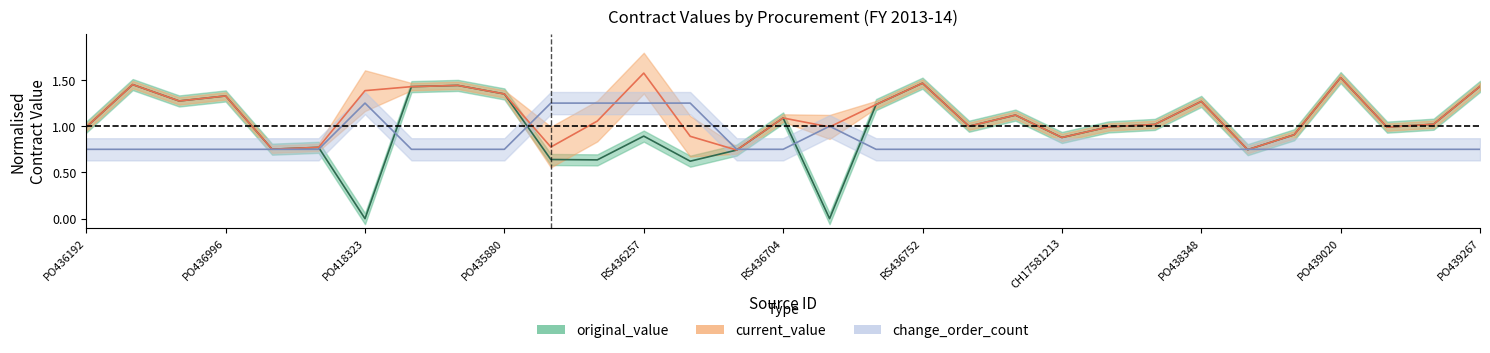

What is the sum of all original_value values?

31.0